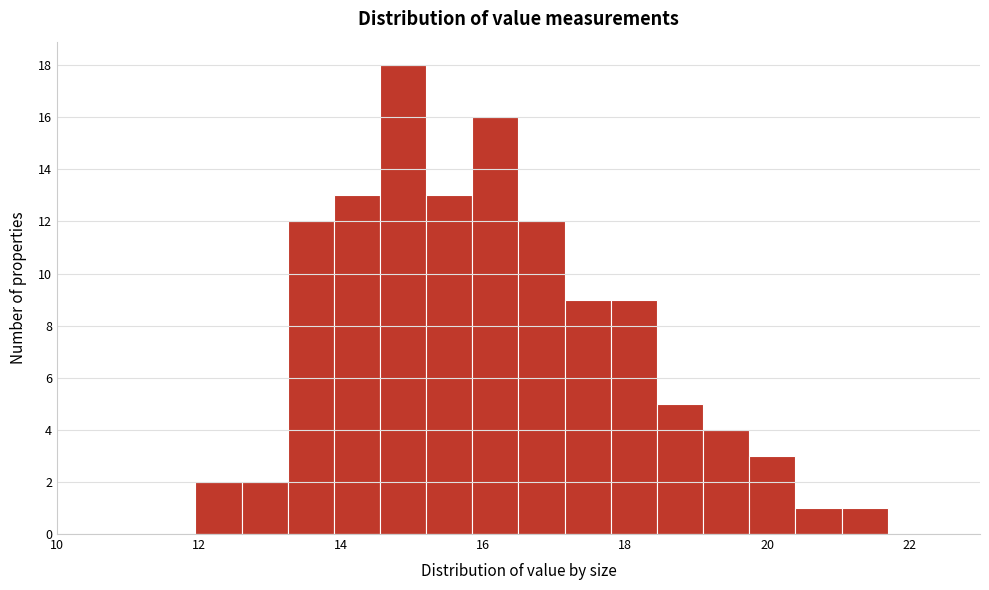

Around what value on the x-axis is the tallest bar? Give the approximate position of its centre, as read against the axis.

14.8